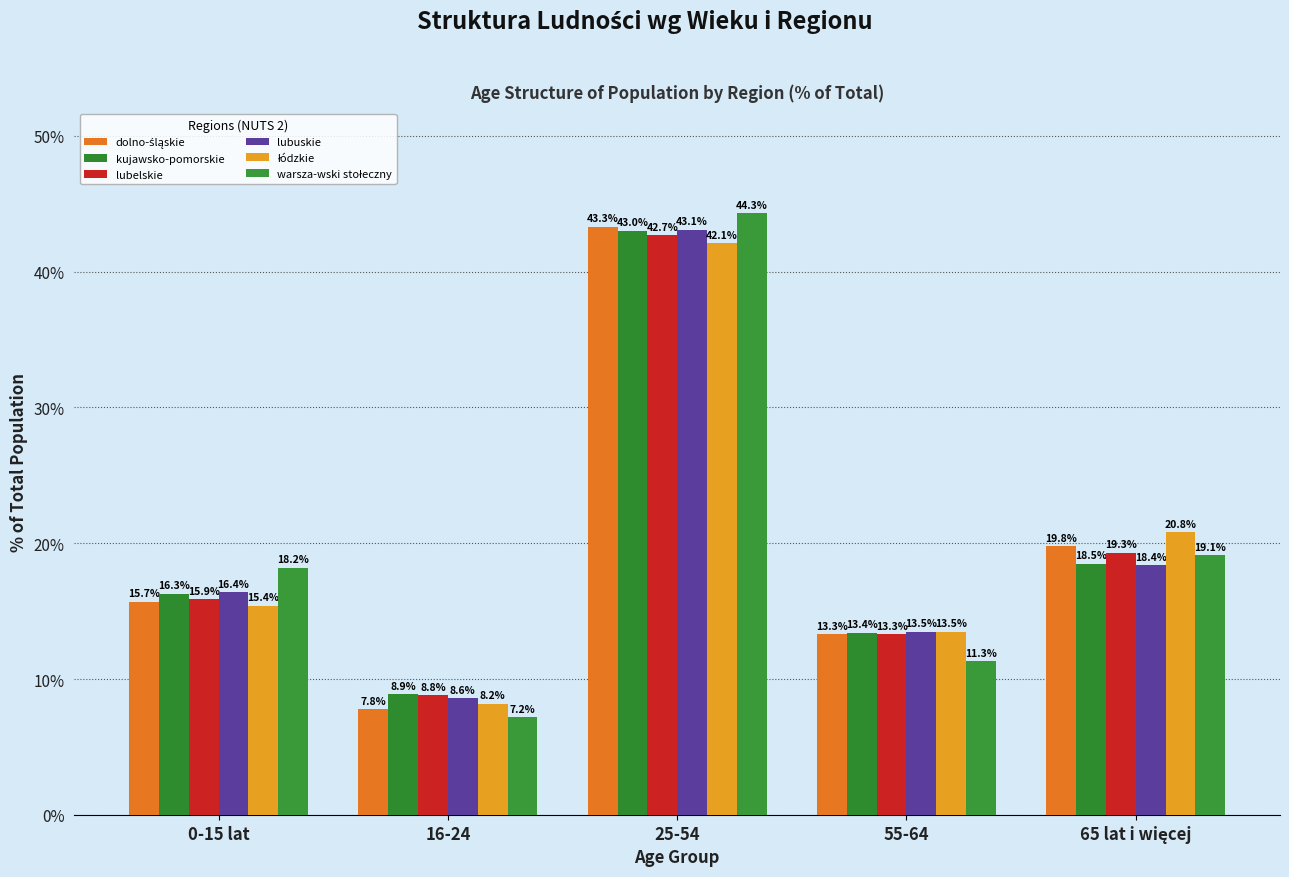

What is the approximate value of lubuskie at 55-64?

13.5